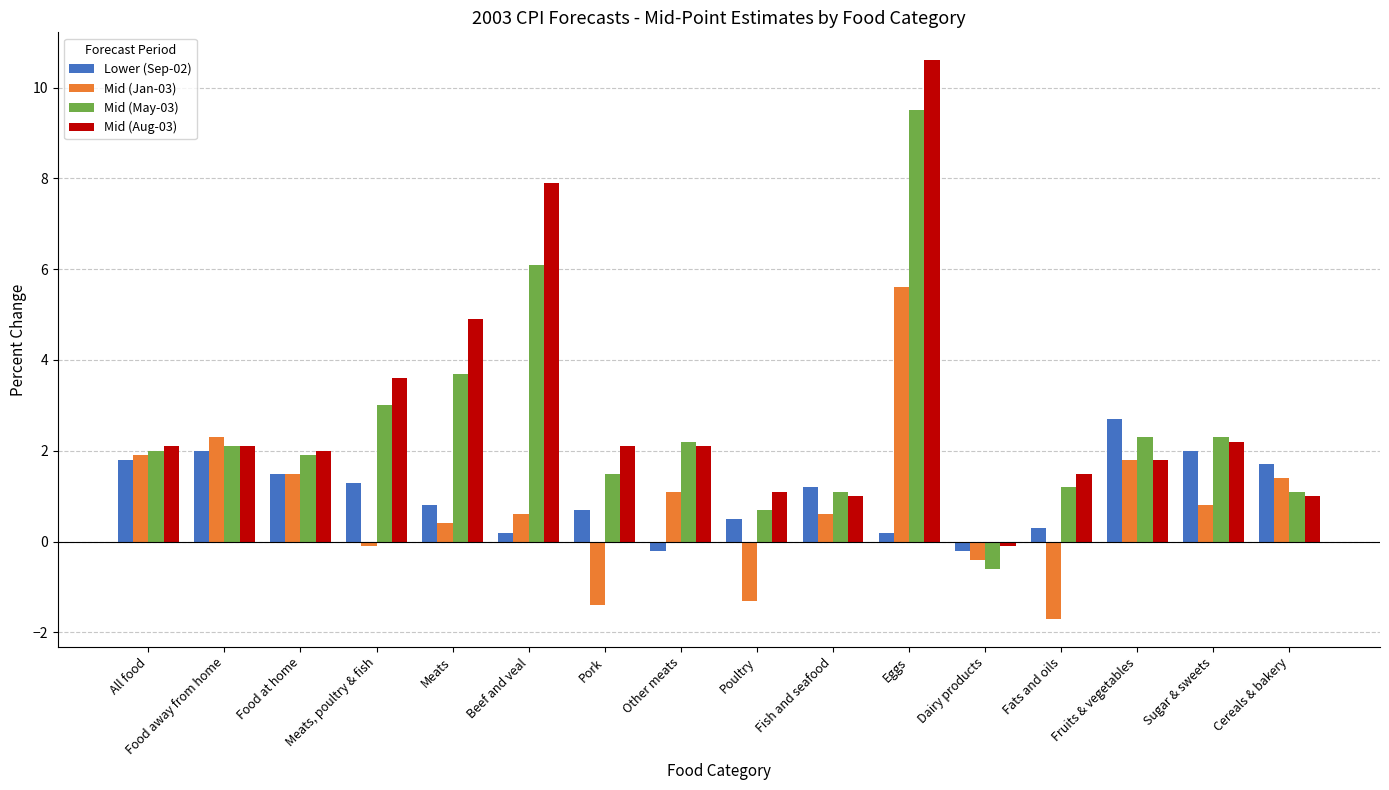

Rank the series by their maximum value, from lowest to highest.

Lower (Sep-02), Mid (Jan-03), Mid (May-03), Mid (Aug-03)